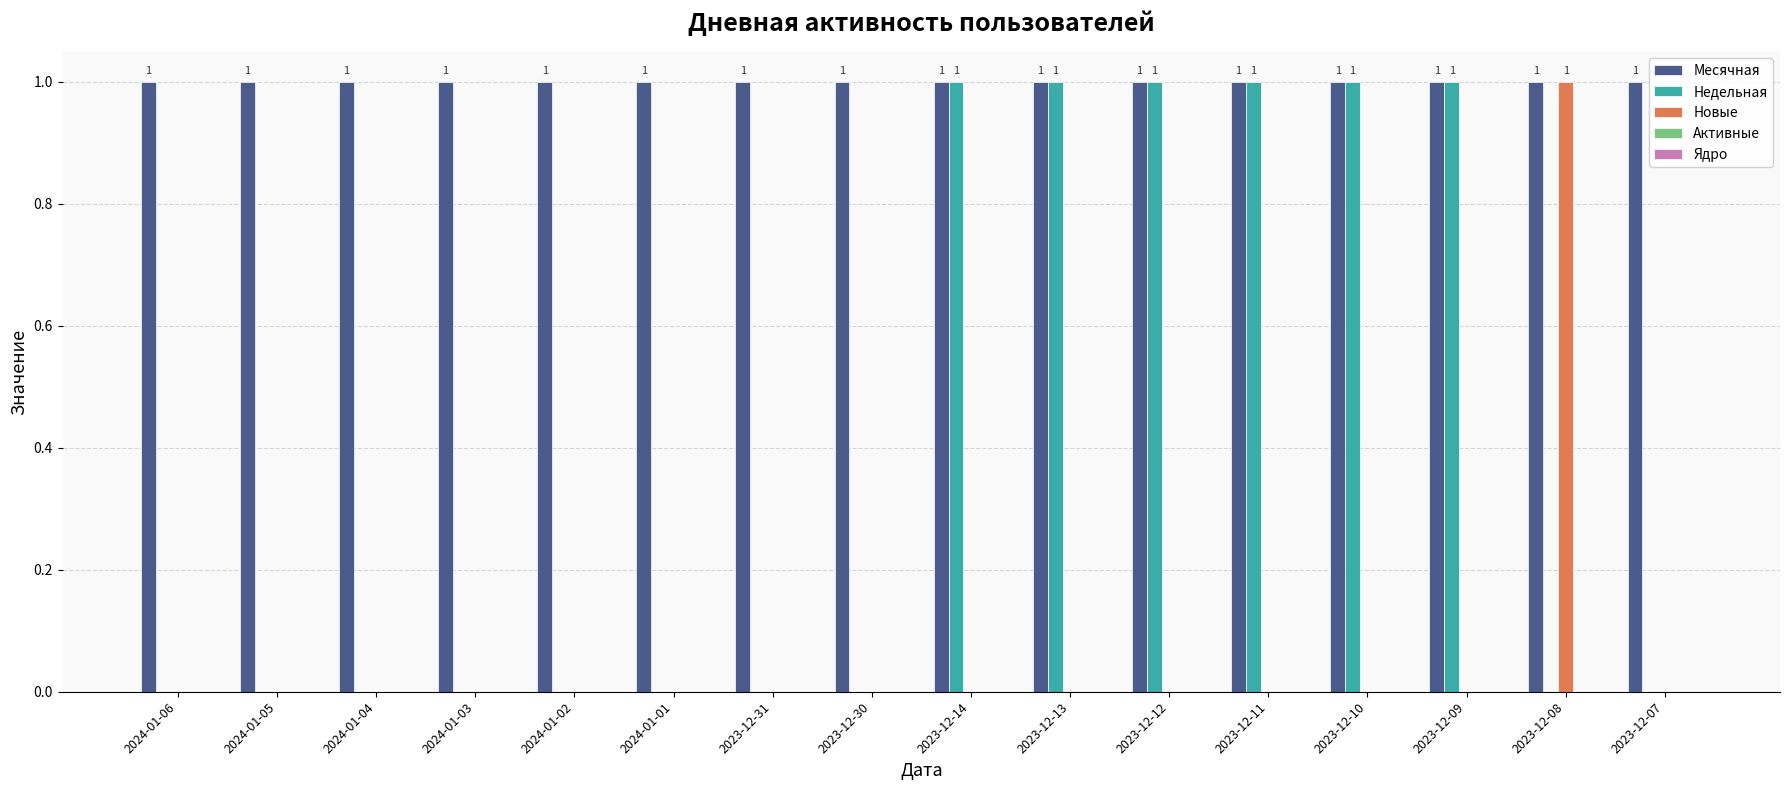

Is the value of Новые at 2024-01-03 greater than the value of Недельная at 2023-12-10?

No